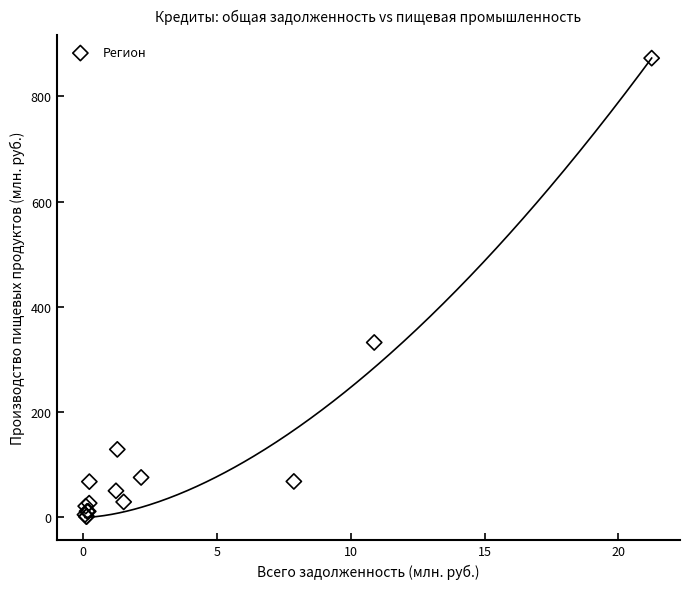

What Y value in the scatter plot is closest to 437?

332.4